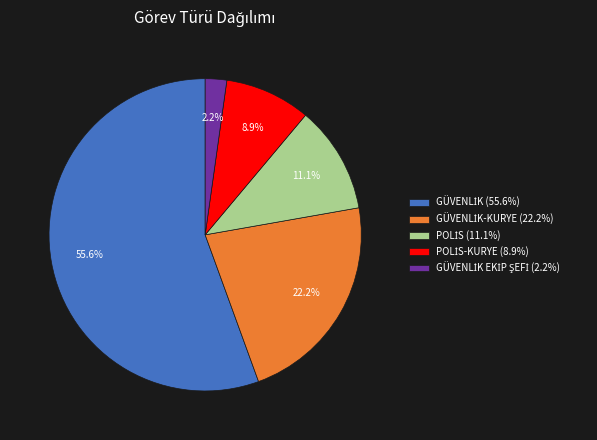

Count the number of slices in the pie.

5